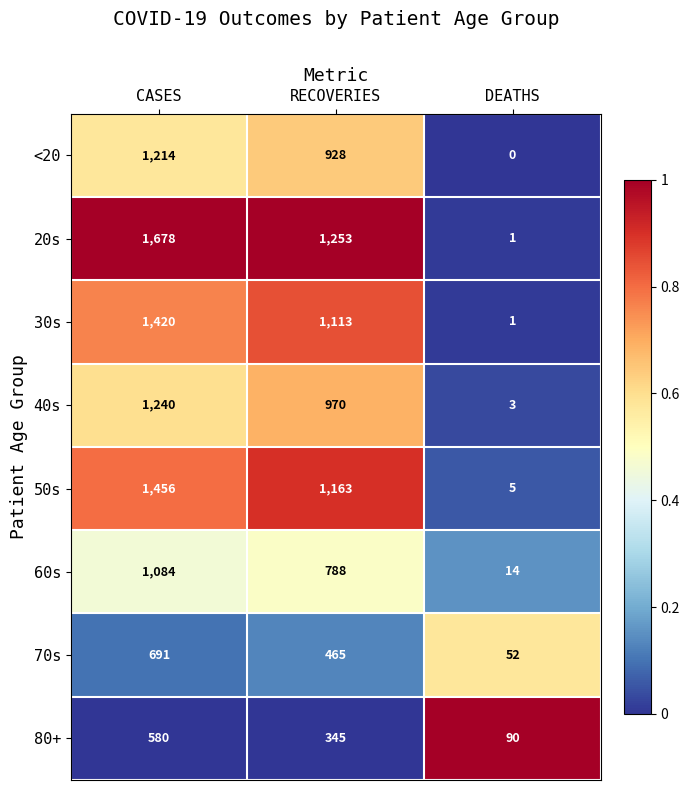

Reading left to right, list all the values displayed in this chart.

<20: CASES=1214	RECOVERIES=928	DEATHS=0
20s: CASES=1678	RECOVERIES=1253	DEATHS=1
30s: CASES=1420	RECOVERIES=1113	DEATHS=1
40s: CASES=1240	RECOVERIES=970	DEATHS=3
50s: CASES=1456	RECOVERIES=1163	DEATHS=5
60s: CASES=1084	RECOVERIES=788	DEATHS=14
70s: CASES=691	RECOVERIES=465	DEATHS=52
80+: CASES=580	RECOVERIES=345	DEATHS=90